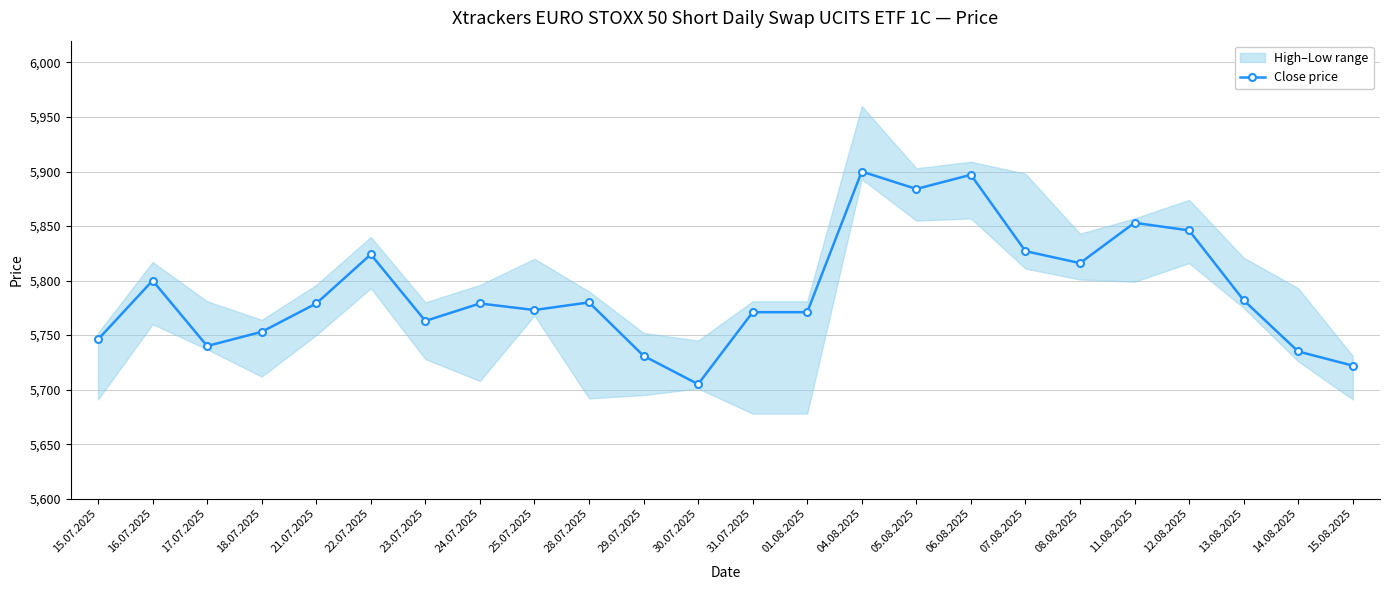

Between 07.08.2025 and 05.08.2025, which is larger?

05.08.2025